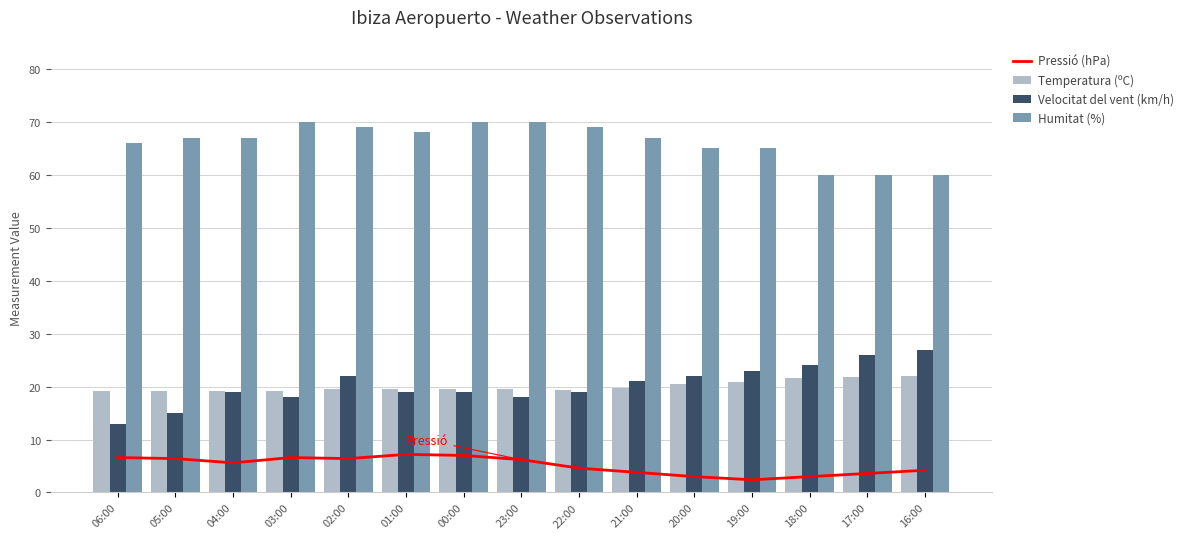

At which label does Pressió (hPa) reach its peak?

01:00